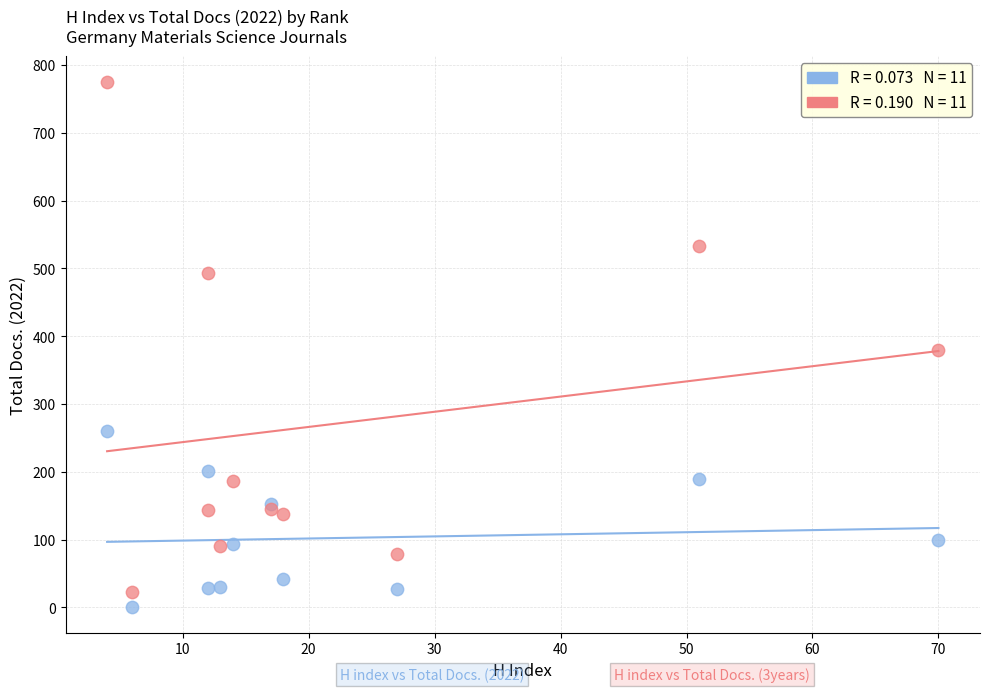

Across all series, what Y value is closest to 388?

379